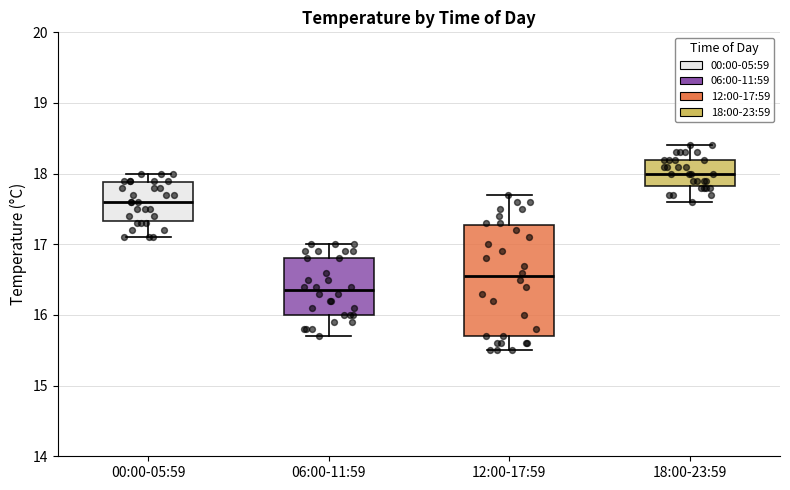

Where does the upper whisker of the box for 00:00-05:59 end on the y-axis? The values are not printed on the chart, so give them approximately, as read against the axis.

18.0